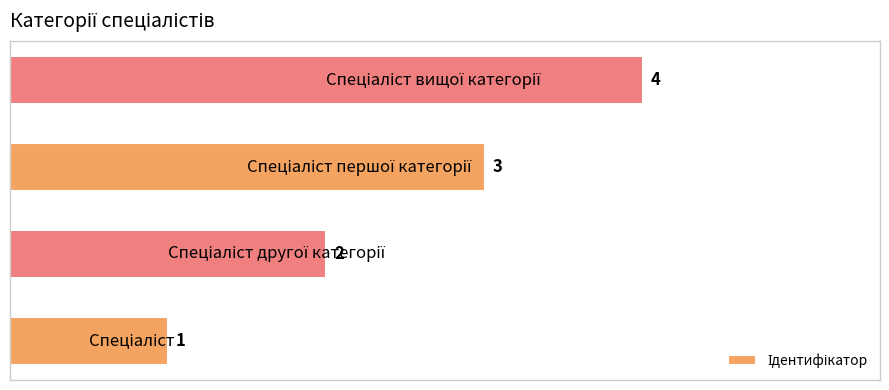

How many values are between 2 and 4?

3